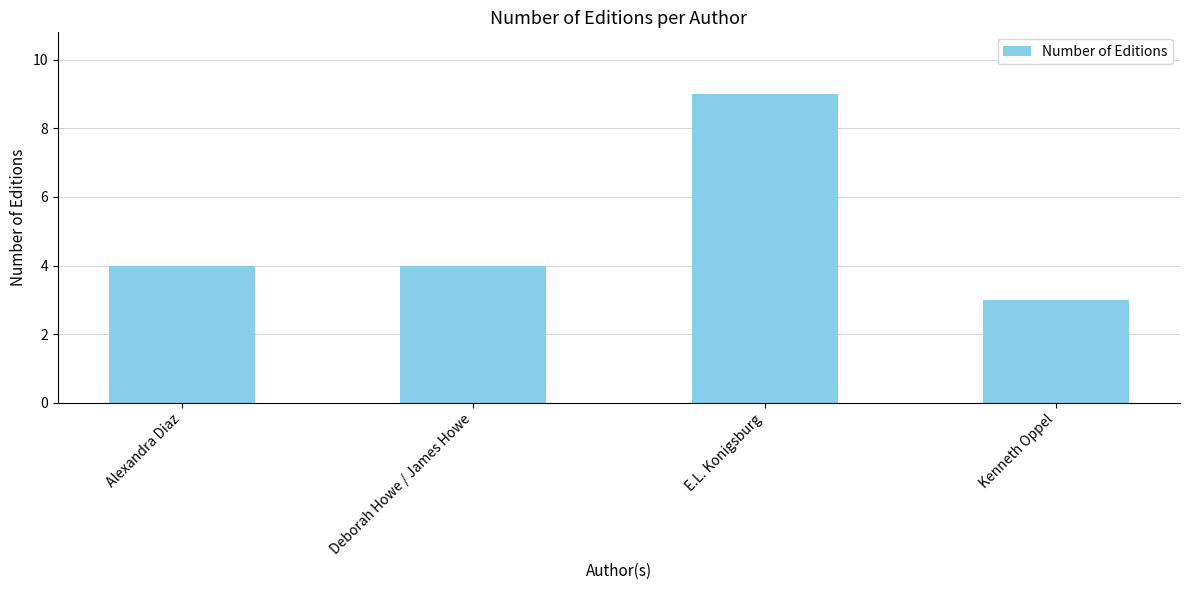

What position from the left is Kenneth Oppel?

4